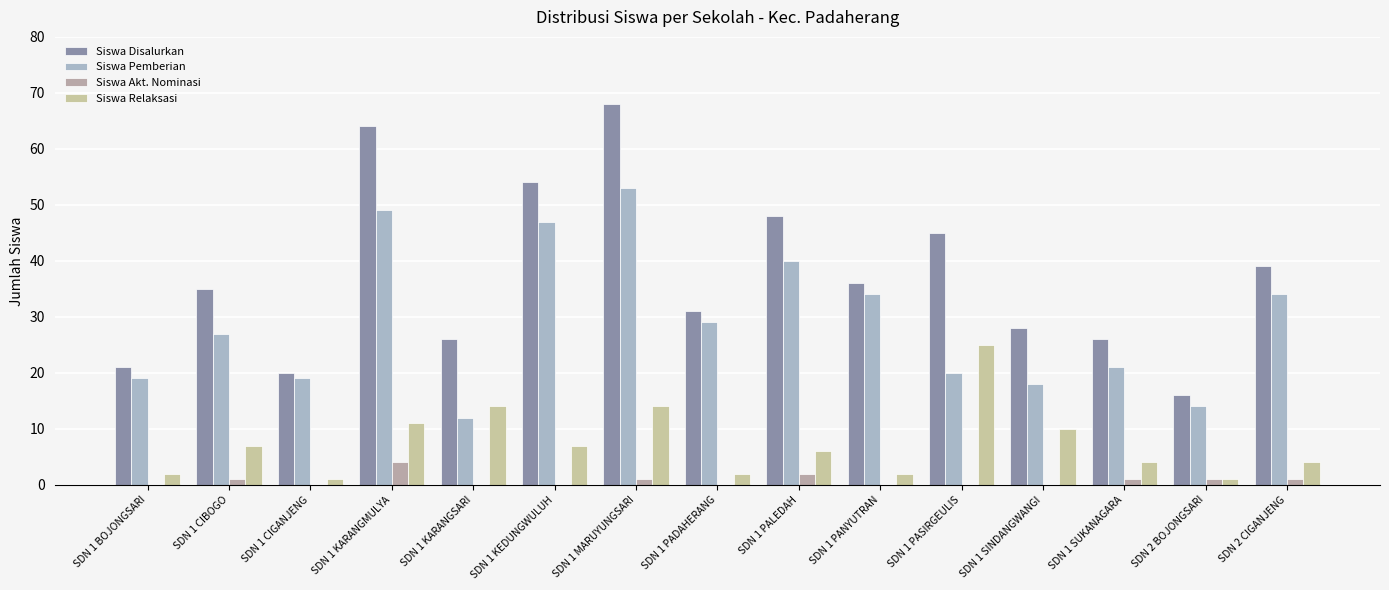

How many series are shown in this chart?

4